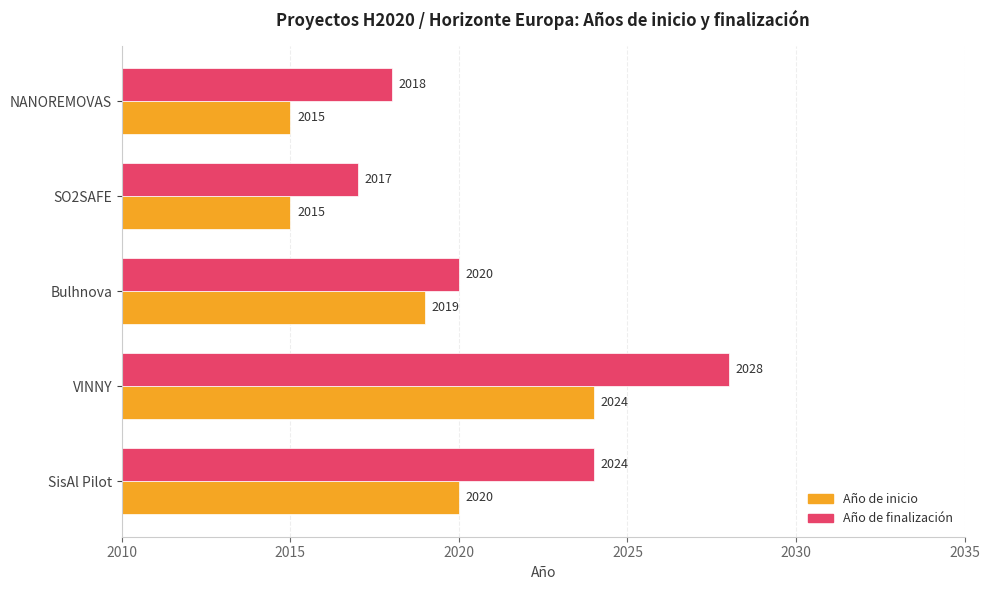

What is the average value of the Año de inicio series?

2019